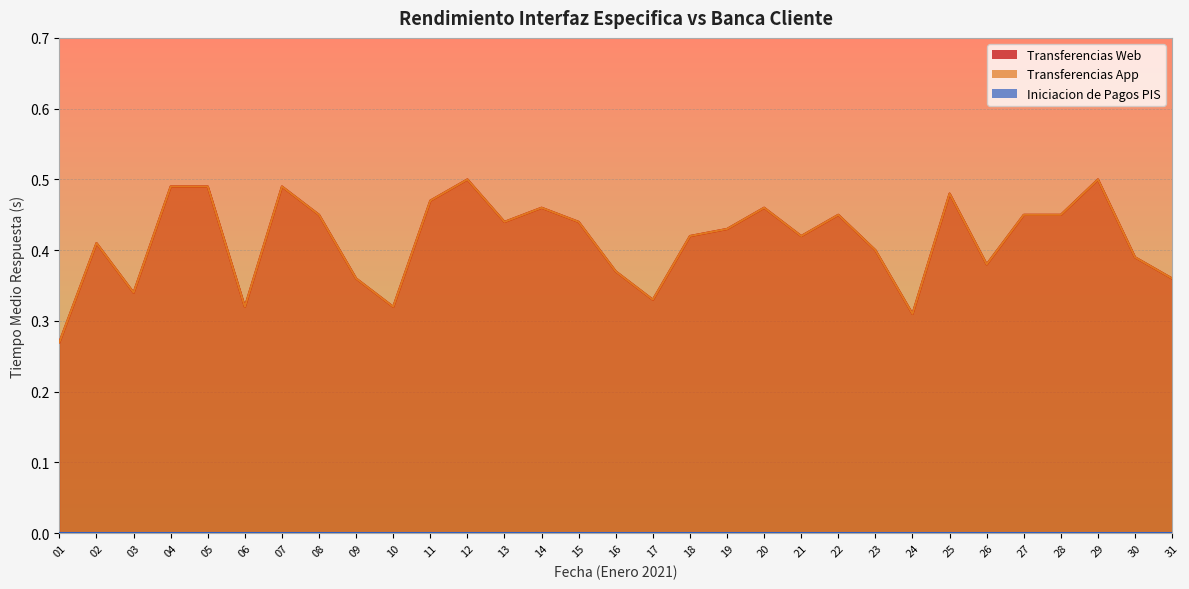

Is the value of Transferencias Web at 05 greater than the value of Transferencias App at 04?

No